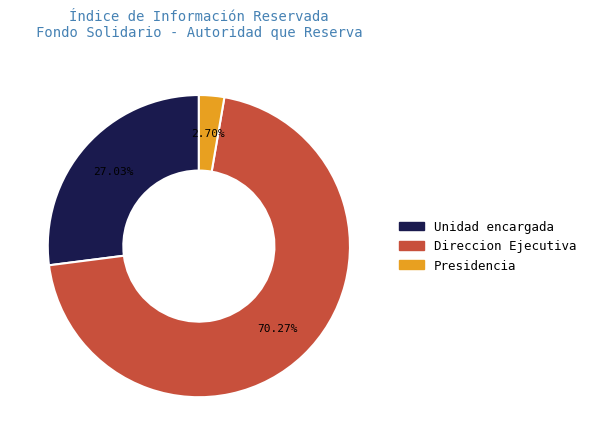

Do Direccion Ejecutiva and Presidencia together represent more than half of the pie?

Yes